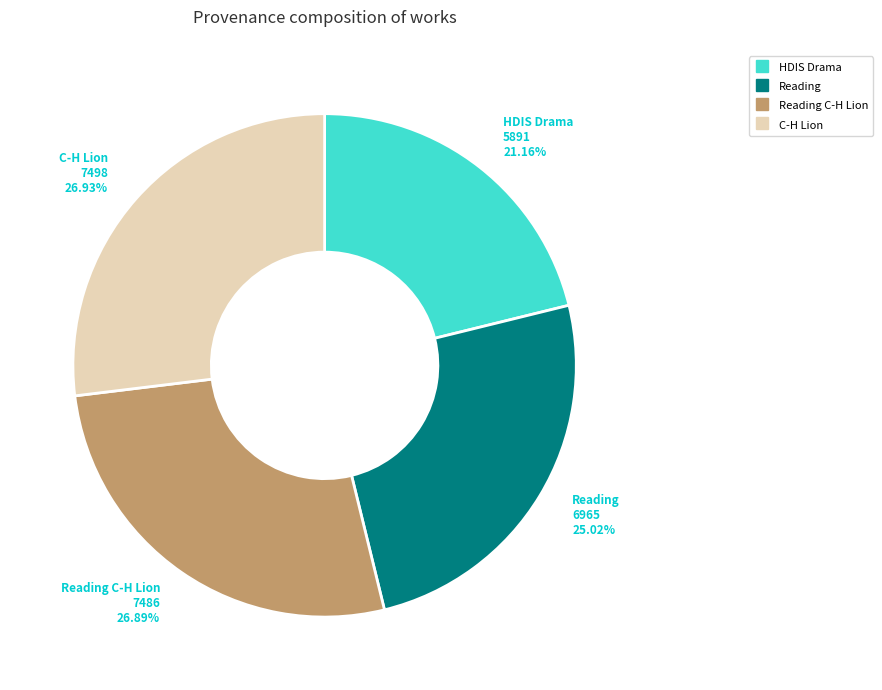

Does any single category account for the majority?

No